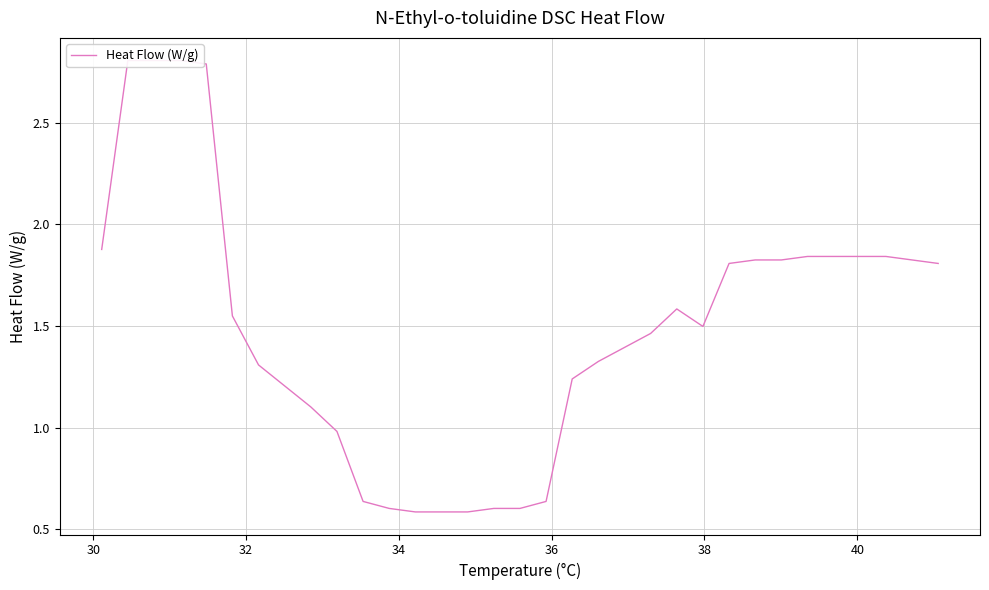

How many points are higher than both their immediate neighbors (excluding endpoints)?

1